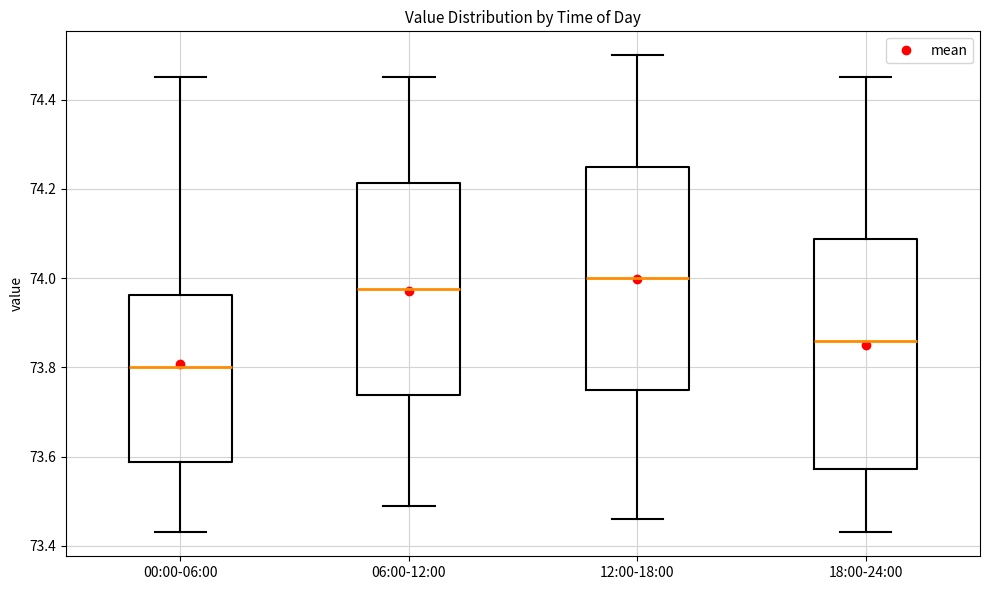

Which box's median line is the lowest?

00:00-06:00